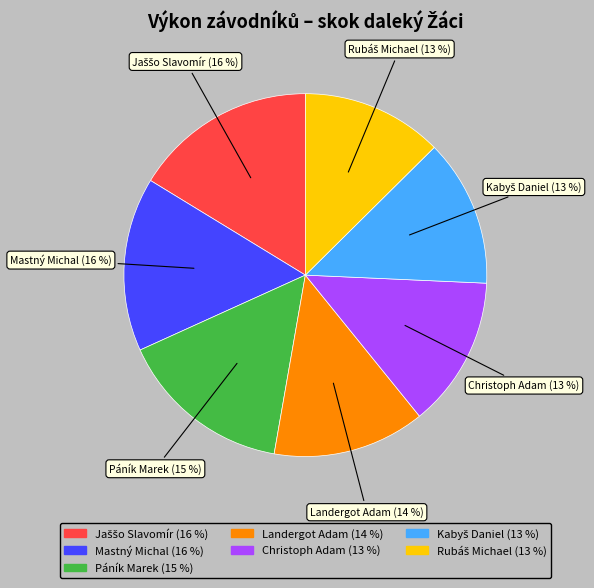

To the nearest percent, what is the difference between the Páník Marek and Christoph Adam slice percentages?

2%